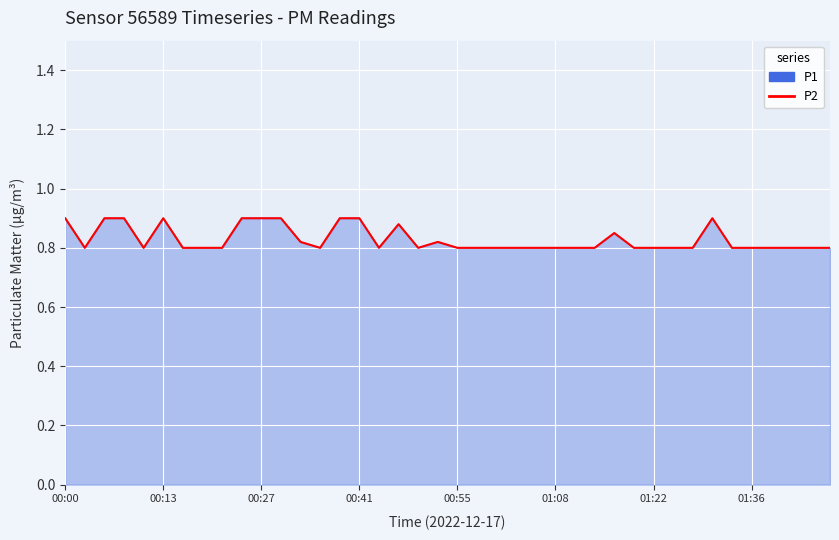

How many points are lower than both their immediate neighbors (excluding endpoints)?

5